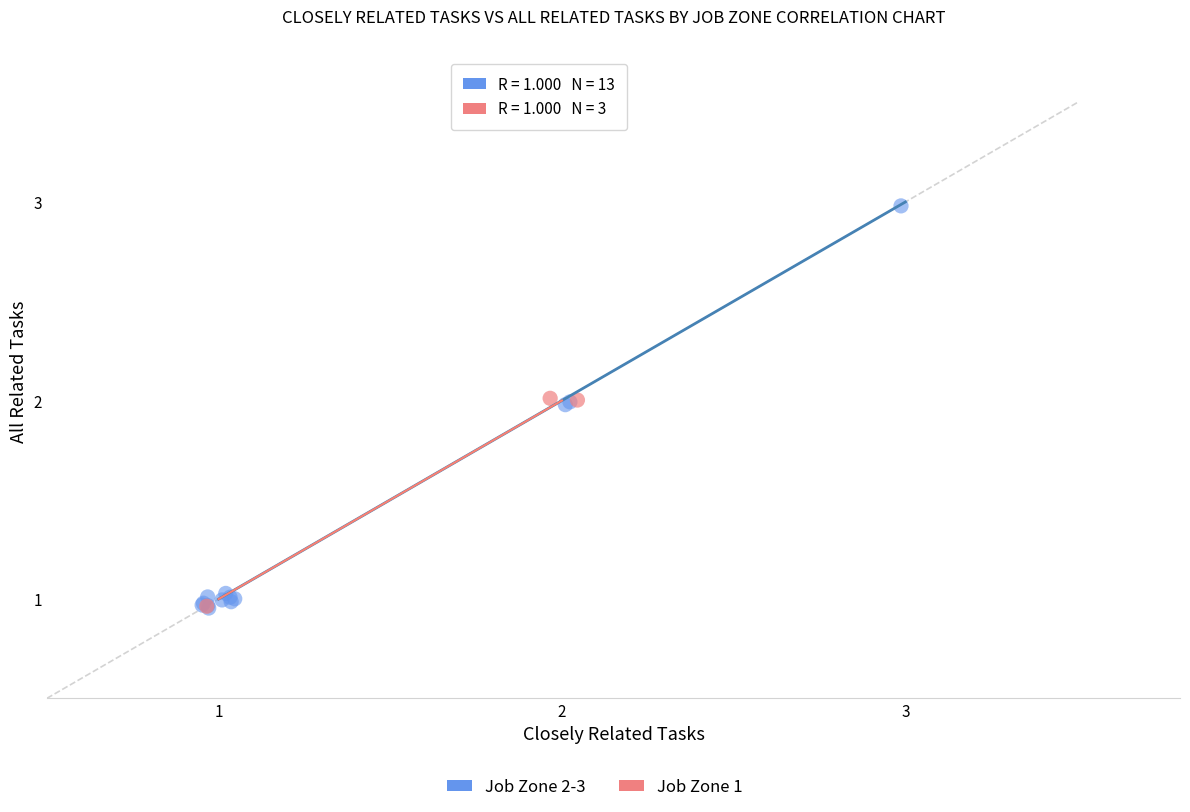

Which series has the widest spread of Y values?

Job Zone 2-3